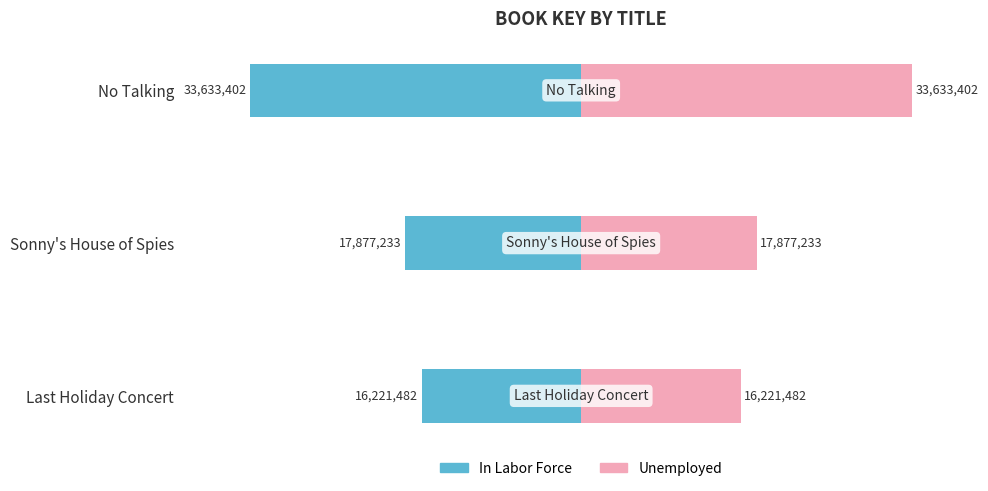

List the series in order of their peak value, highest first.

Unemployed, In Labor Force